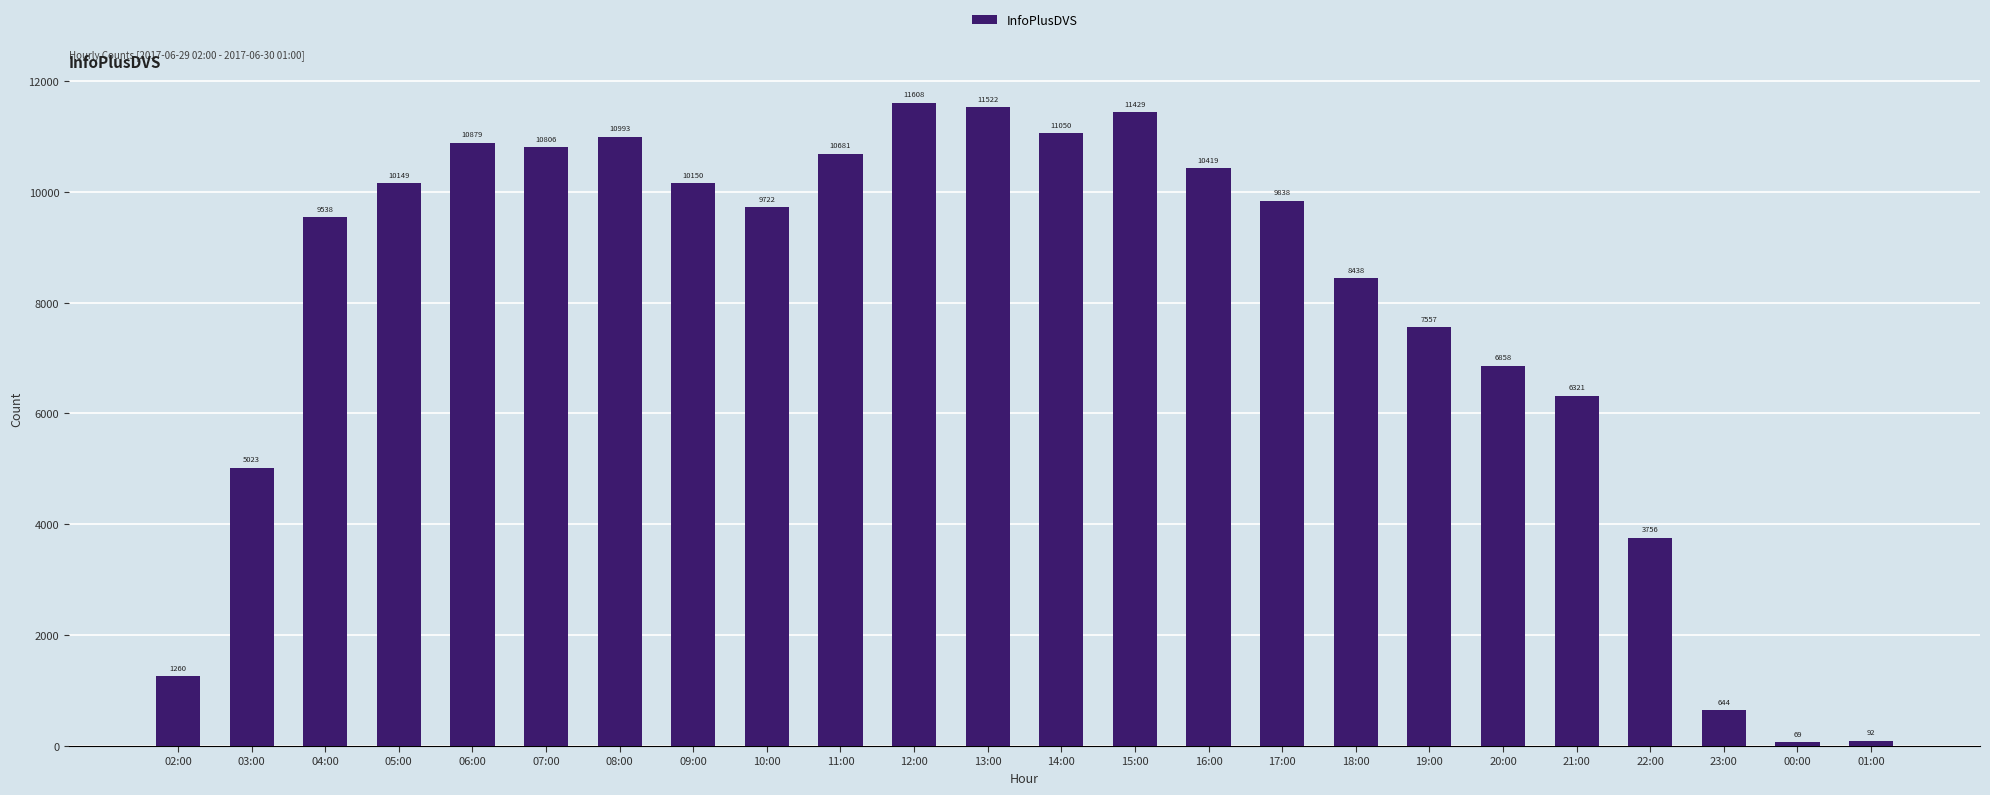

Approximately how many times larger is the value at 07:00 compared to 19:00?

1.4